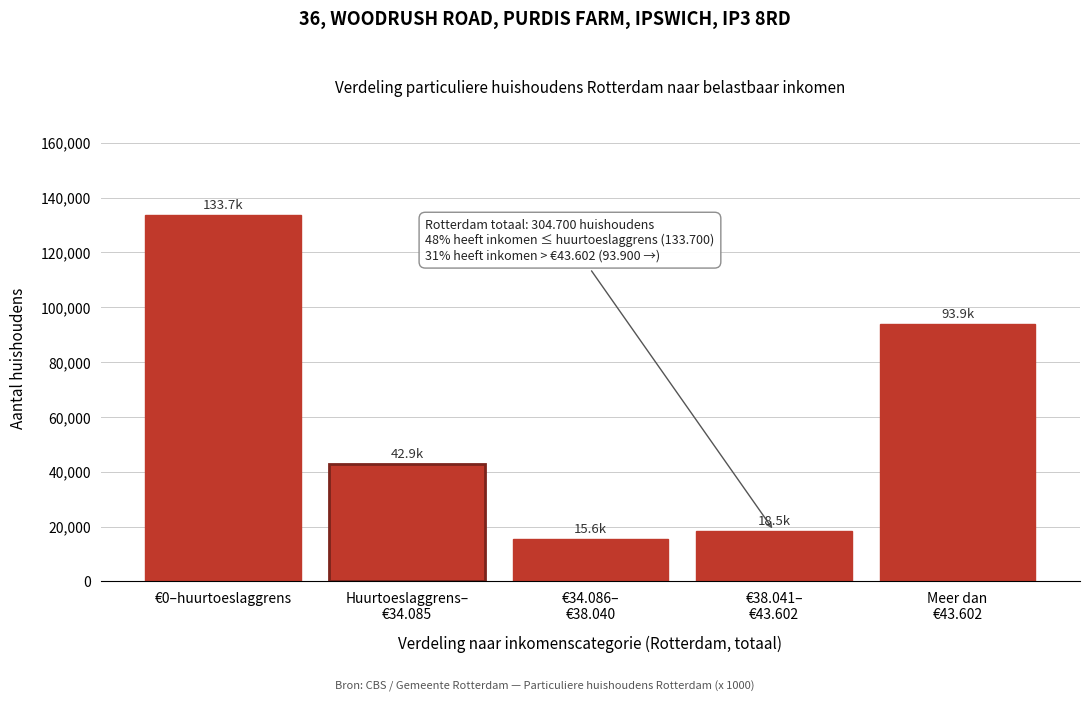

Reading left to right, extract all data points from this chart.

133700	42900	15600	18500	93900